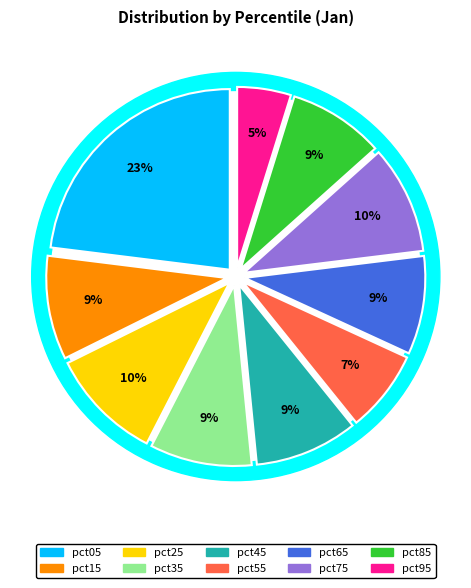

To the nearest percent, what is the average slice percentage?

10%